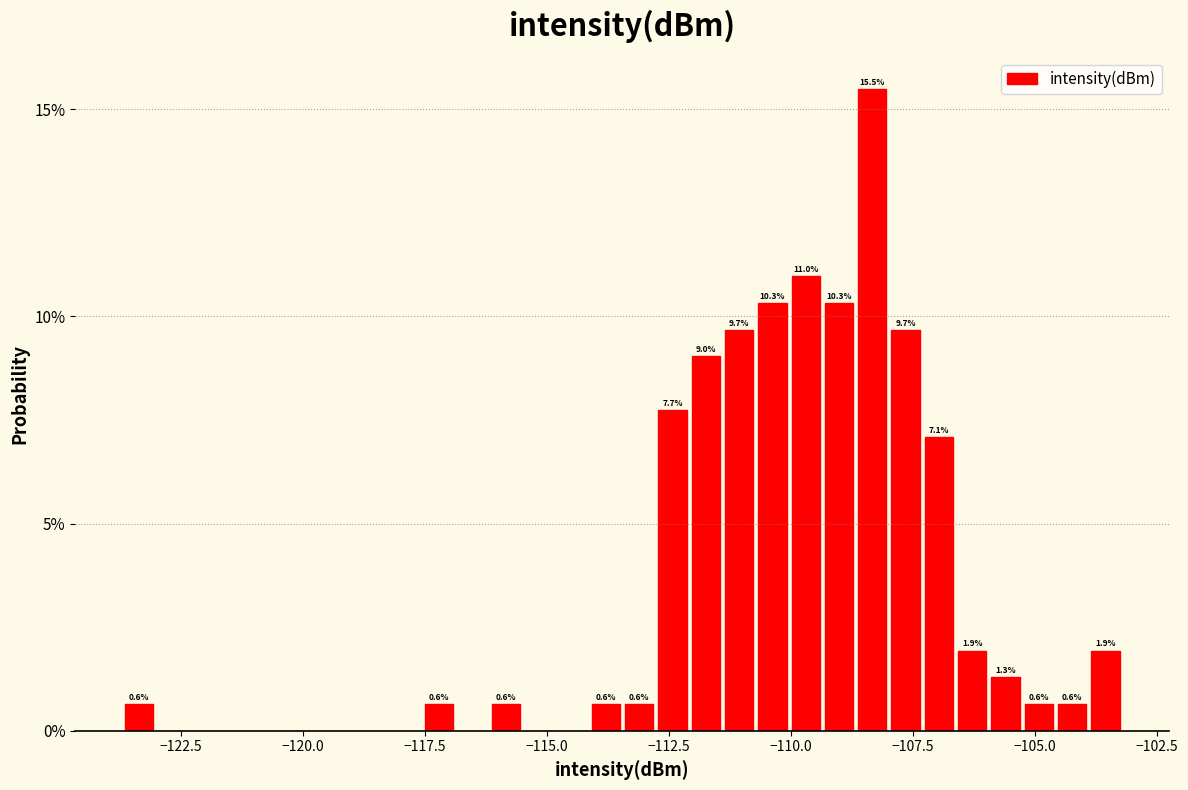

Around what value on the x-axis is the tallest bar? Give the approximate position of its centre, as read against the axis.

-108.5